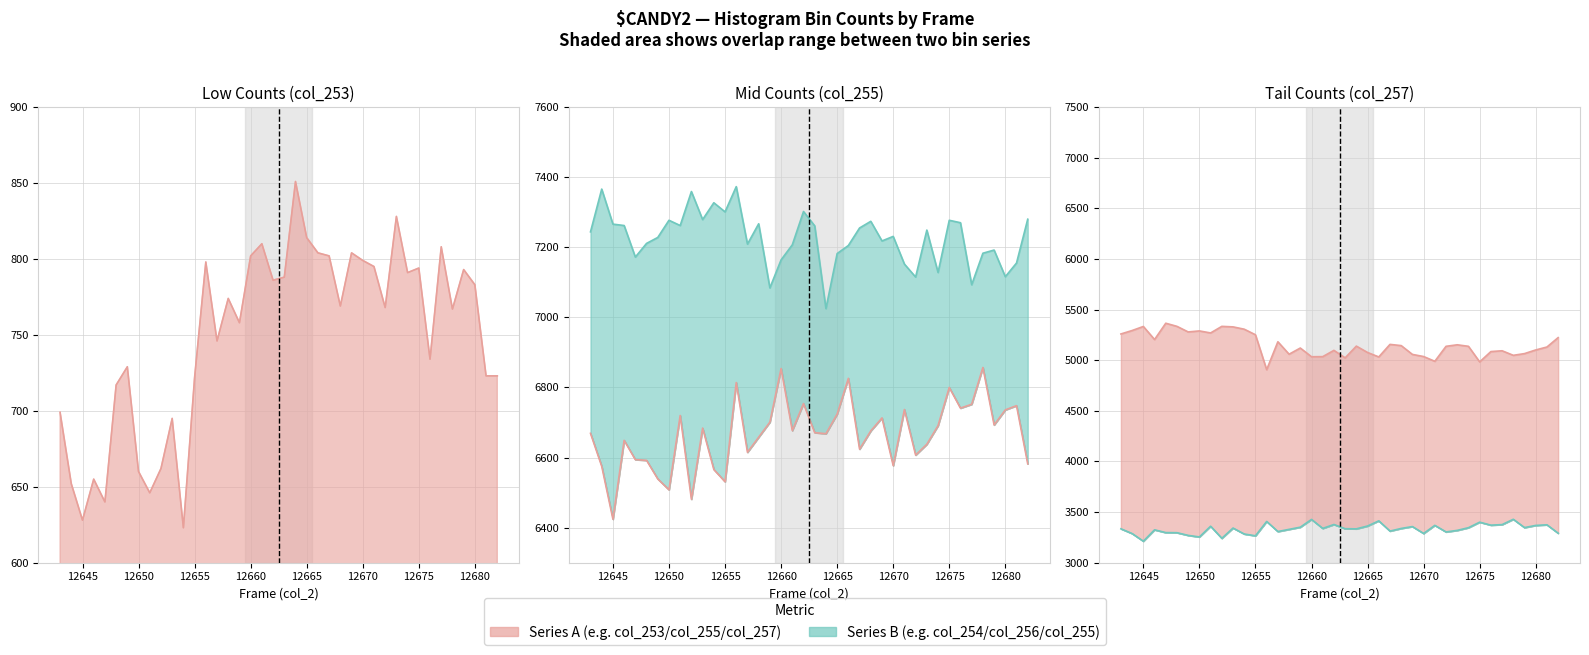

How many lines are shown in the chart?

5